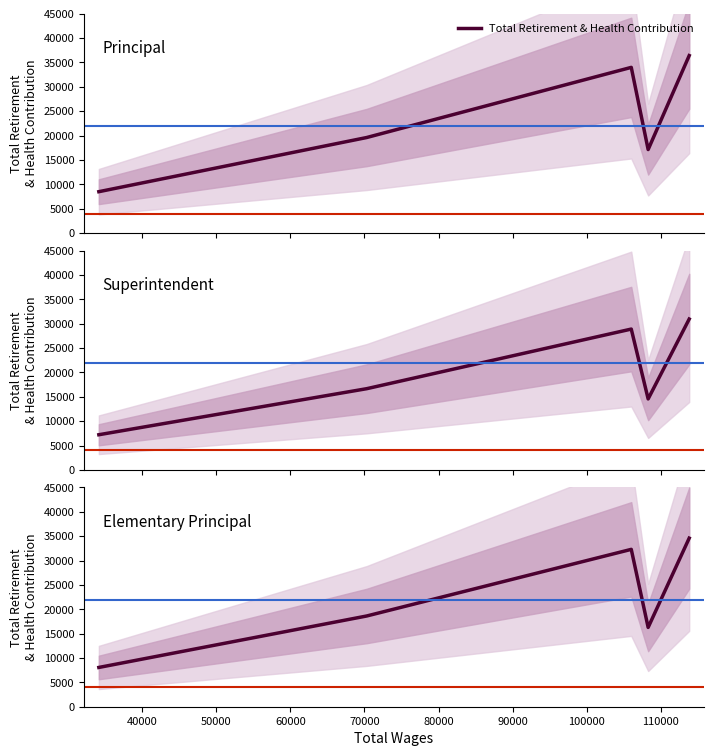

Does the chart display data point markers on the line(s)?

No